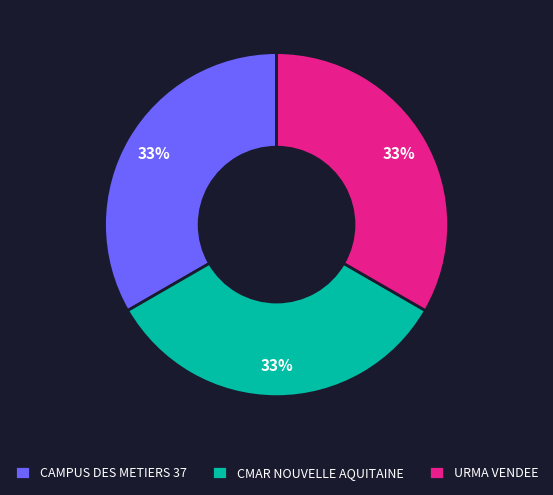

Do CAMPUS DES METIERS 37 and URMA VENDEE together represent more than half of the pie?

Yes